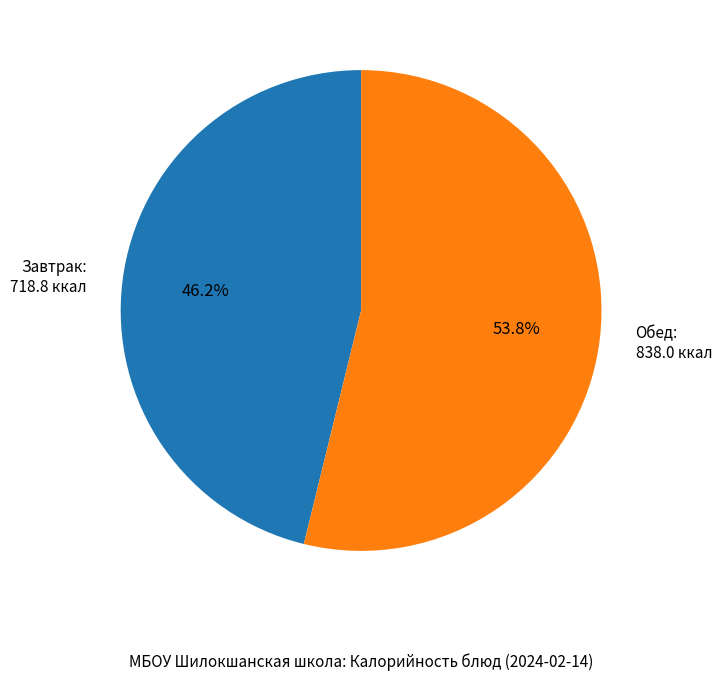

Which has a higher value, Обед: 838.0 ккал or Завтрак: 718.8 ккал?

Обед: 838.0 ккал